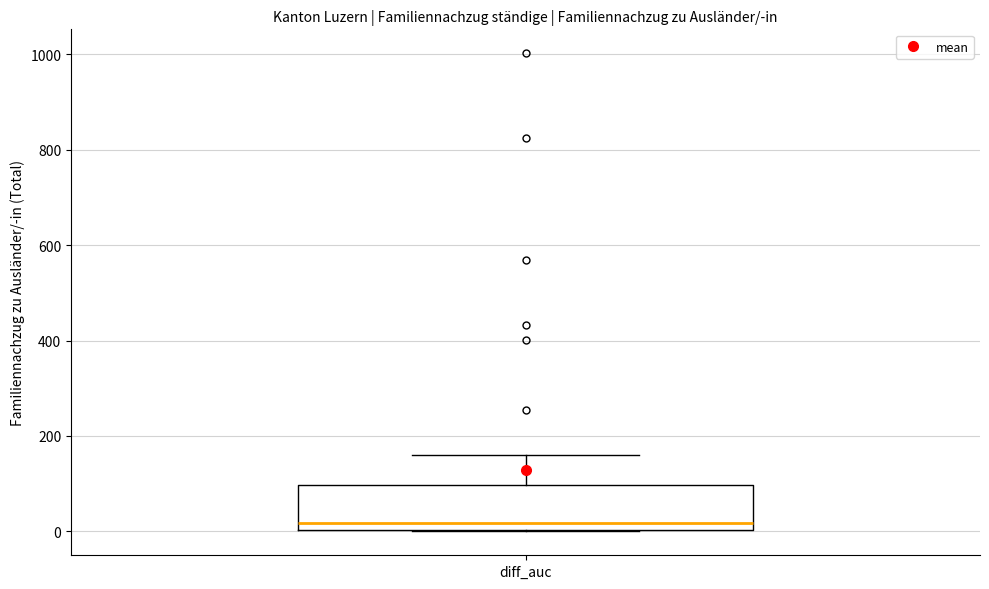

Where does the median line of the box for diff_auc sit on the y-axis? The values are not printed on the chart, so give them approximately, as read against the axis.

20